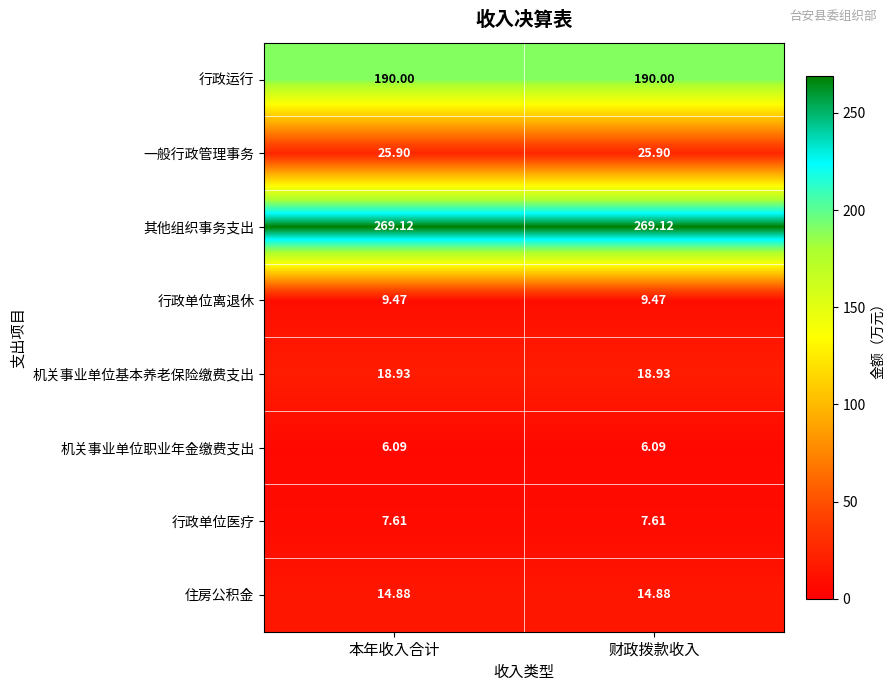

What is the total value across all series at 本年收入合计?

542.0